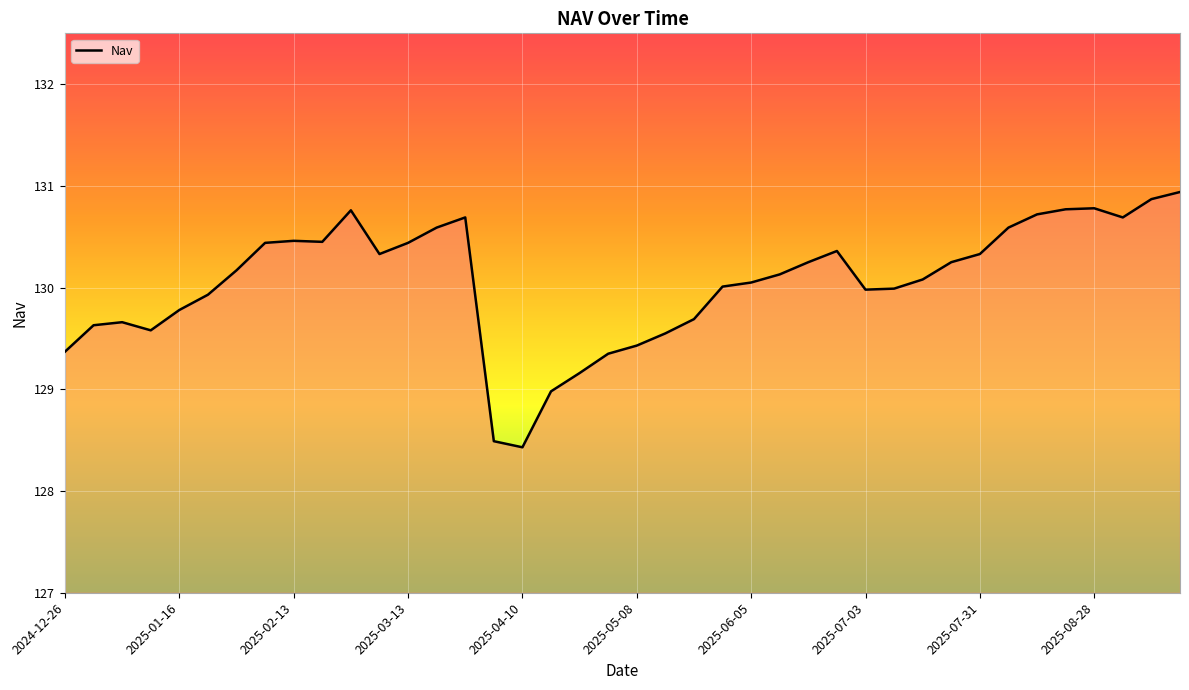

What is the greatest value displayed?

130.9